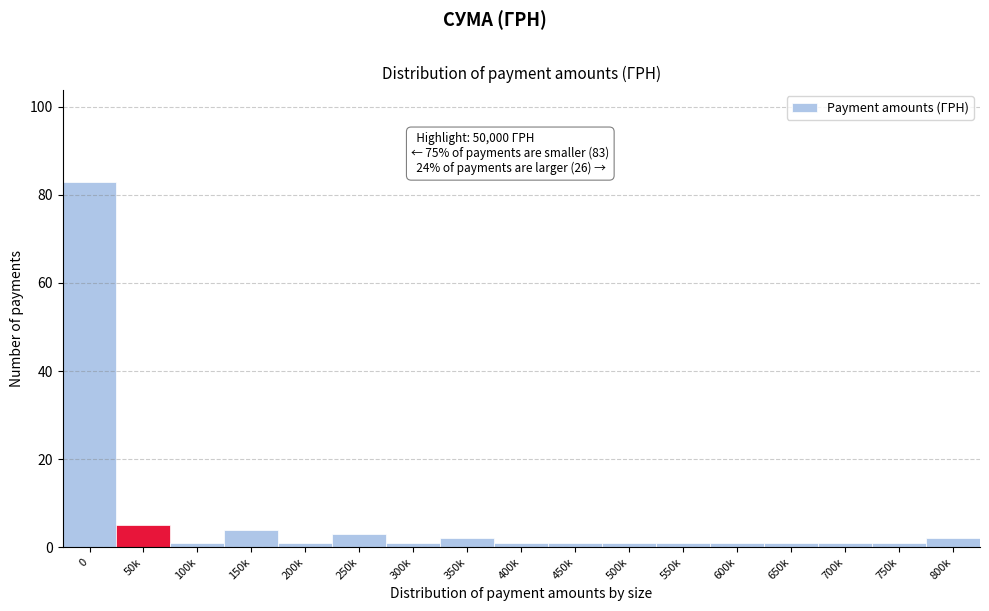

Reading right to left, what are all the values shown in this chart?

800k=2	750k=1	700k=1	650k=1	600k=1	550k=1	500k=1	450k=1	400k=1	350k=2	300k=1	250k=3	200k=1	150k=4	100k=1	50k=5	0=83